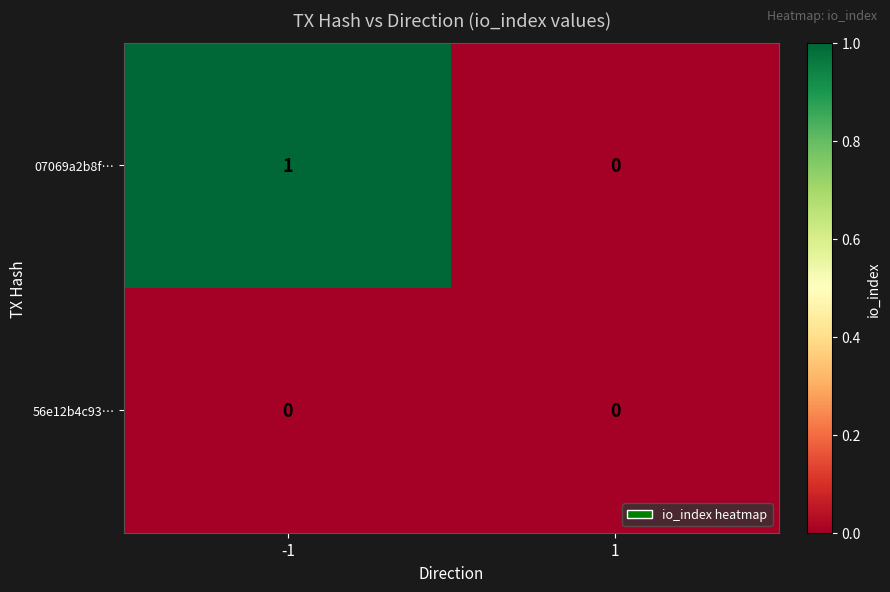

The value of 56e12b4c93… at -1 is 0. True or false?

True